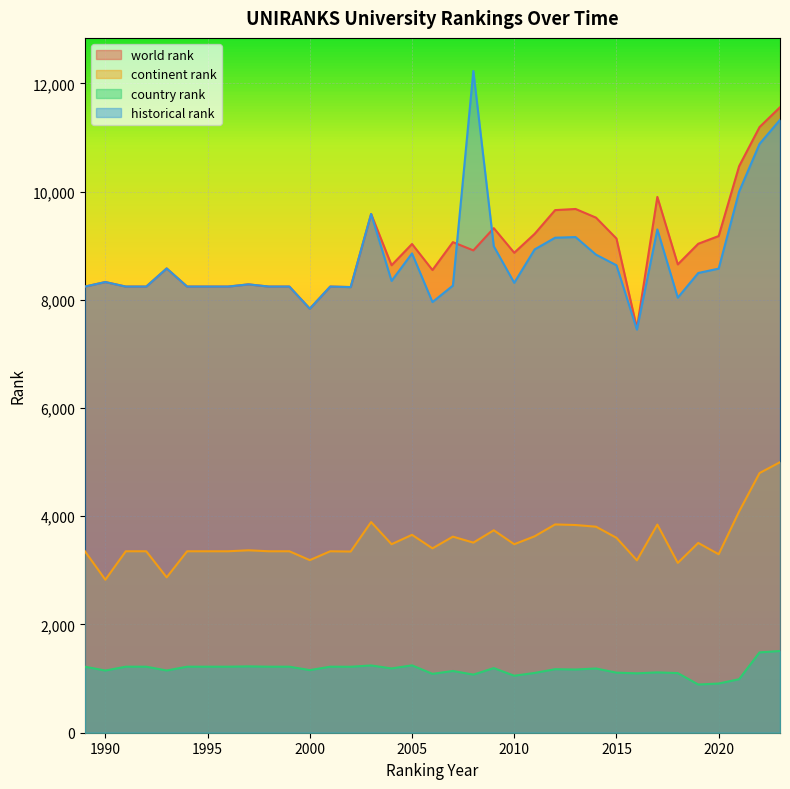

Reading right to left, transcribe all the data shown in this chart.

world rank: 11558	11192	10469	9178	9035	8654	9901	7475	9132	9518	9678	9657	9219	8869	9324	8913	9065	8550	9031	8638	9586	8235	8244	7835	8244	8244	8285	8244	8244	8244	8579	8244	8244	8328	8244
continent rank: 4999	4798	4088	3298	3507	3138	3846	3185	3602	3807	3838	3849	3630	3483	3741	3513	3623	3407	3657	3483	3893	3348	3353	3189	3353	3353	3371	3353	3353	3353	2871	3353	3353	2827	3353
country rank: 1510	1485	989	909	891	1102	1115	1098	1110	1187	1168	1174	1105	1053	1194	1074	1141	1088	1245	1188	1243	1219	1220	1157	1220	1220	1226	1220	1220	1220	1150	1220	1220	1149	1220
historical rank: 11325	10881	9999	8576	8495	8039	9300	7449	8638	8834	9159	9147	8931	8313	8989	12228	8262	7958	8857	8349	9586	8235	8244	7835	8244	8244	8285	8244	8244	8244	8579	8244	8244	8328	8244